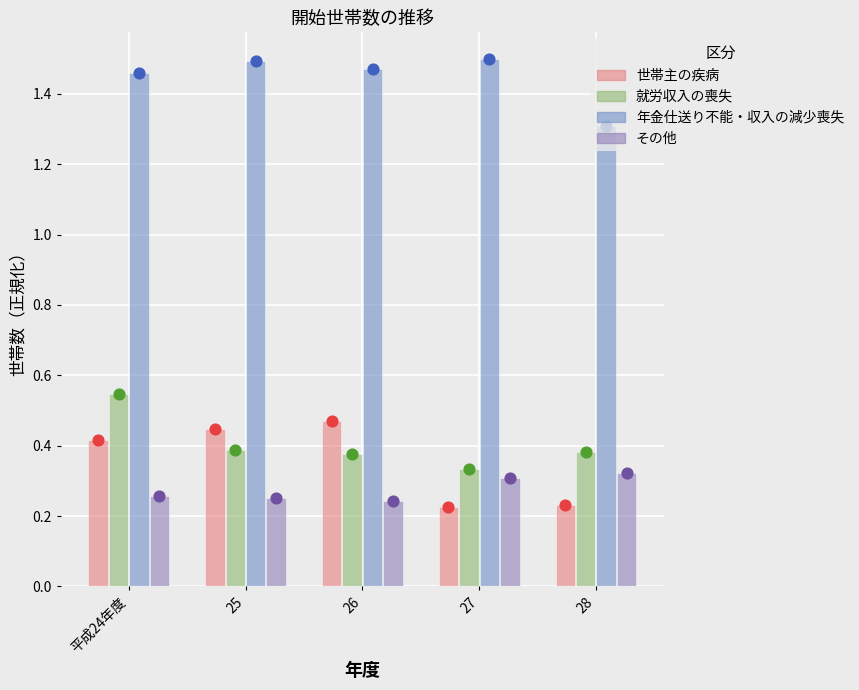

Which series has the widest spread of Y values?

世帯主の疾病